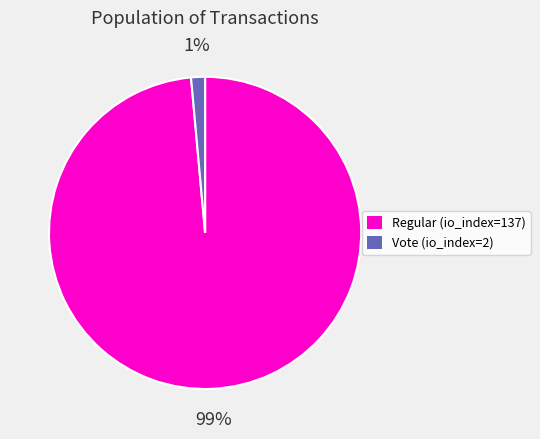

Which has a higher value, Vote (io_index=2) or Regular (io_index=137)?

Regular (io_index=137)